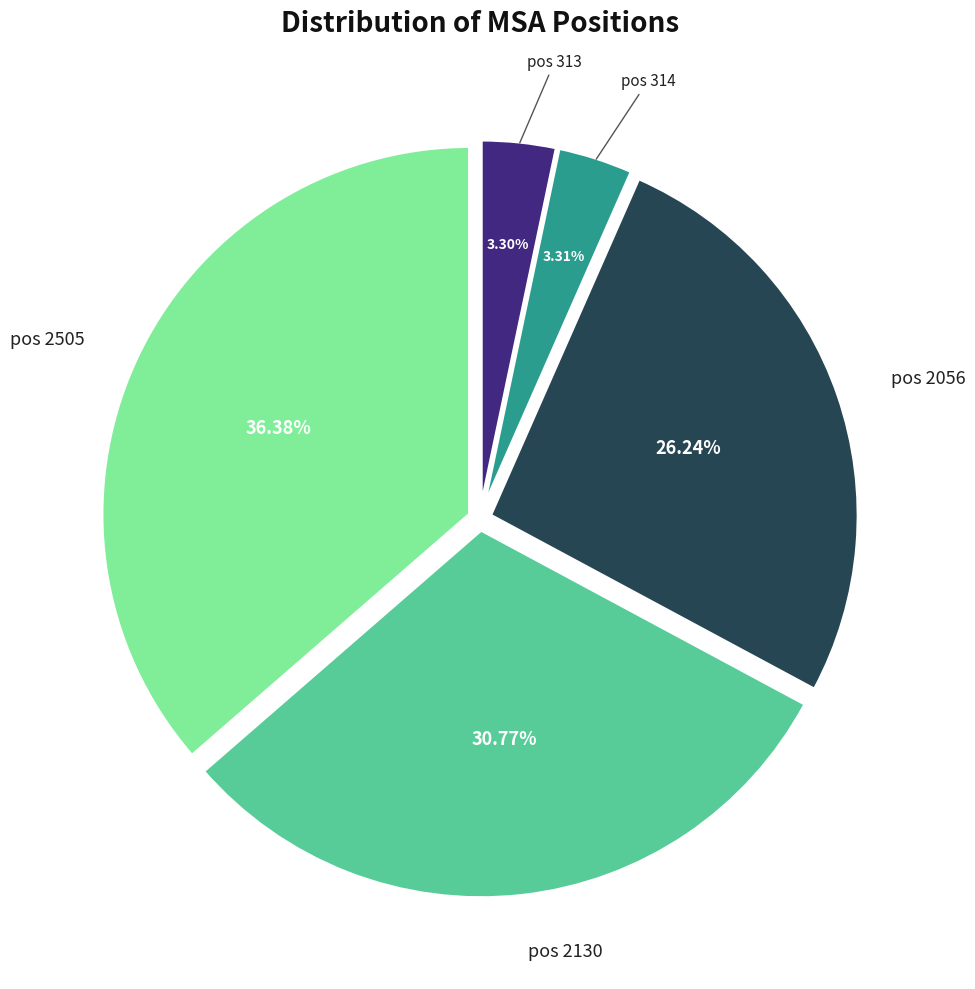

Is there a majority slice in this chart?

No